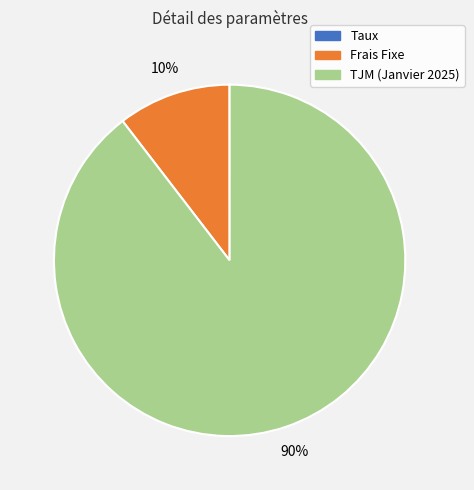

True or false: TJM (Janvier 2025) accounts for 90% of the total.

True